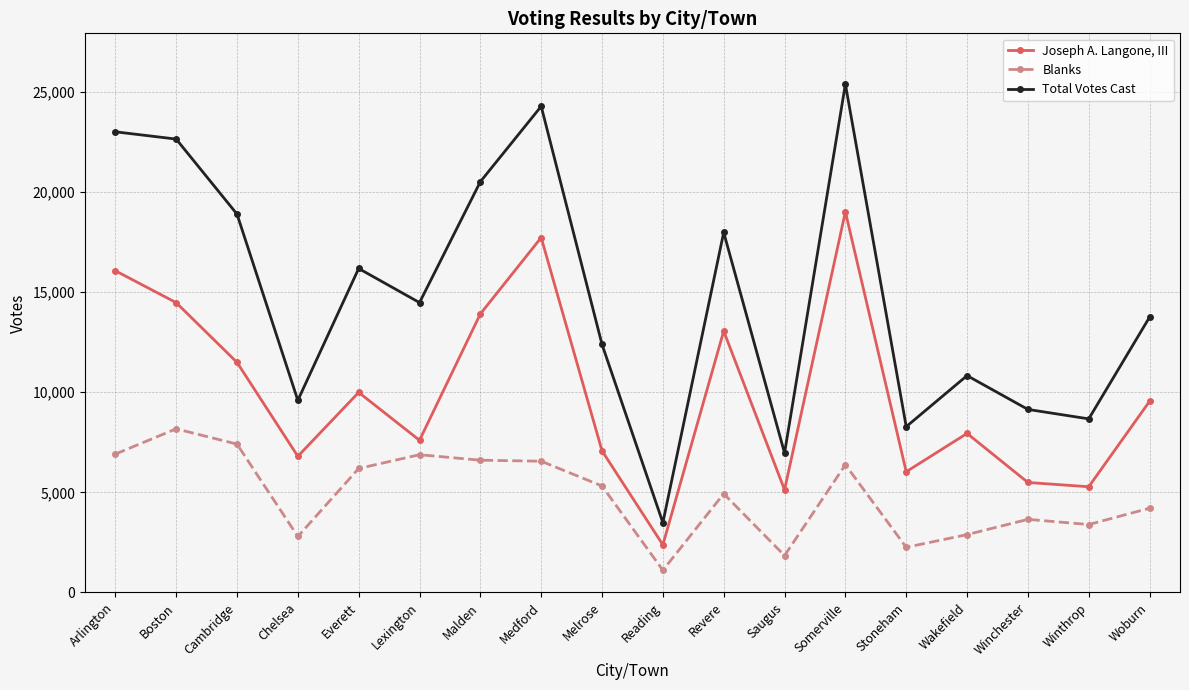

At which category does Blanks reach its first local valley?

Chelsea